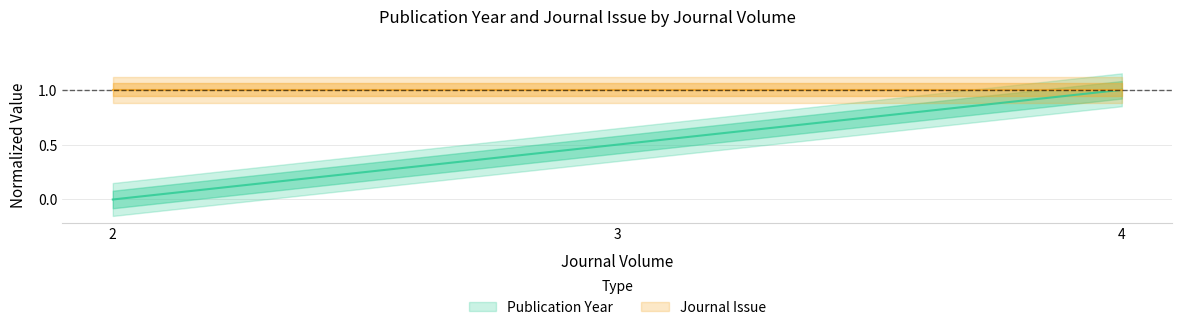

Between 2 and 3, which is larger?

3